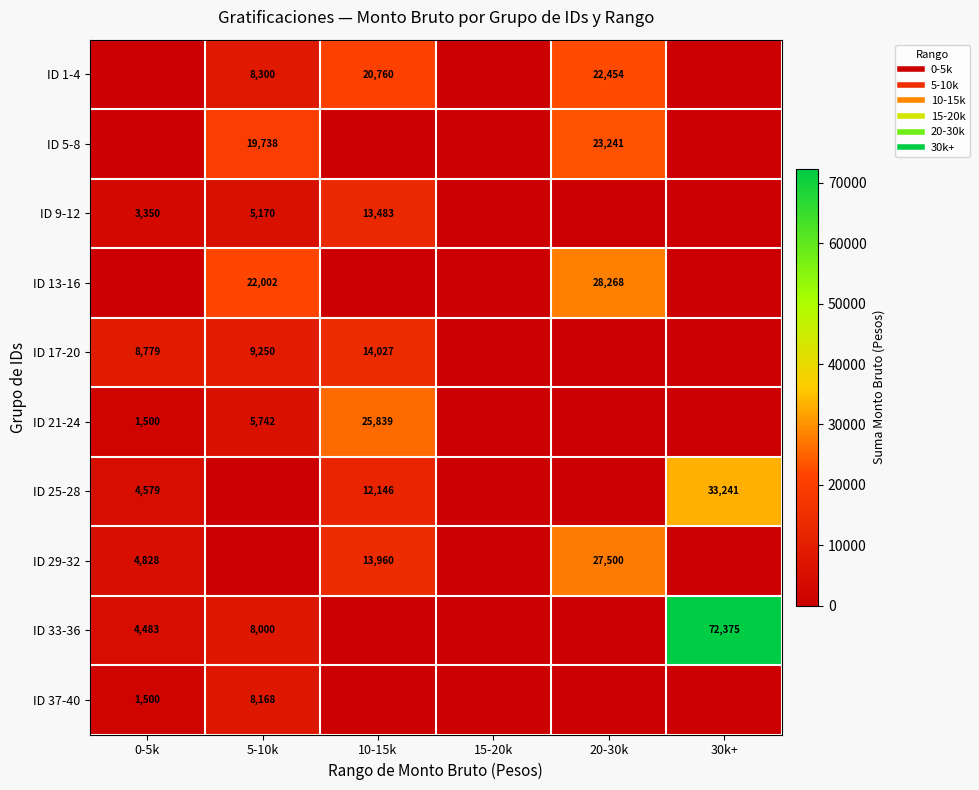

At how many categories does at least one series exceed 5693?

5